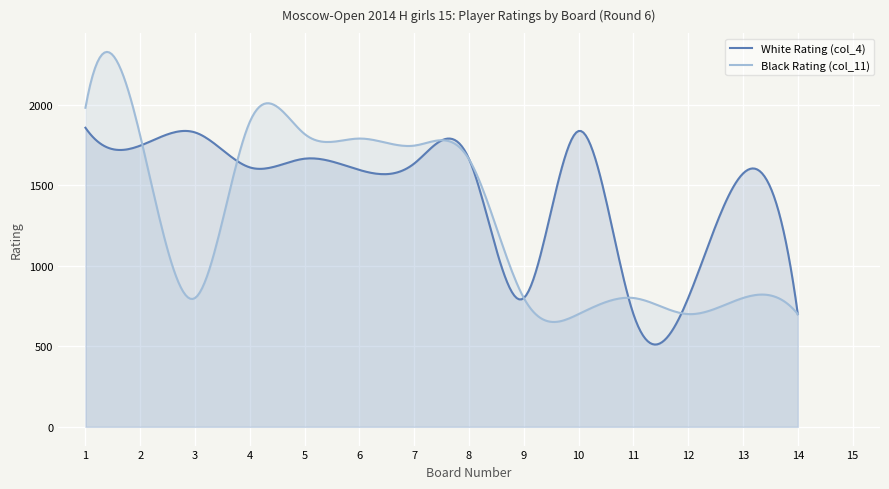

Is the value of Black Rating (col_11) at 4 greater than the value of Board Number (col_1) at 2?

Yes